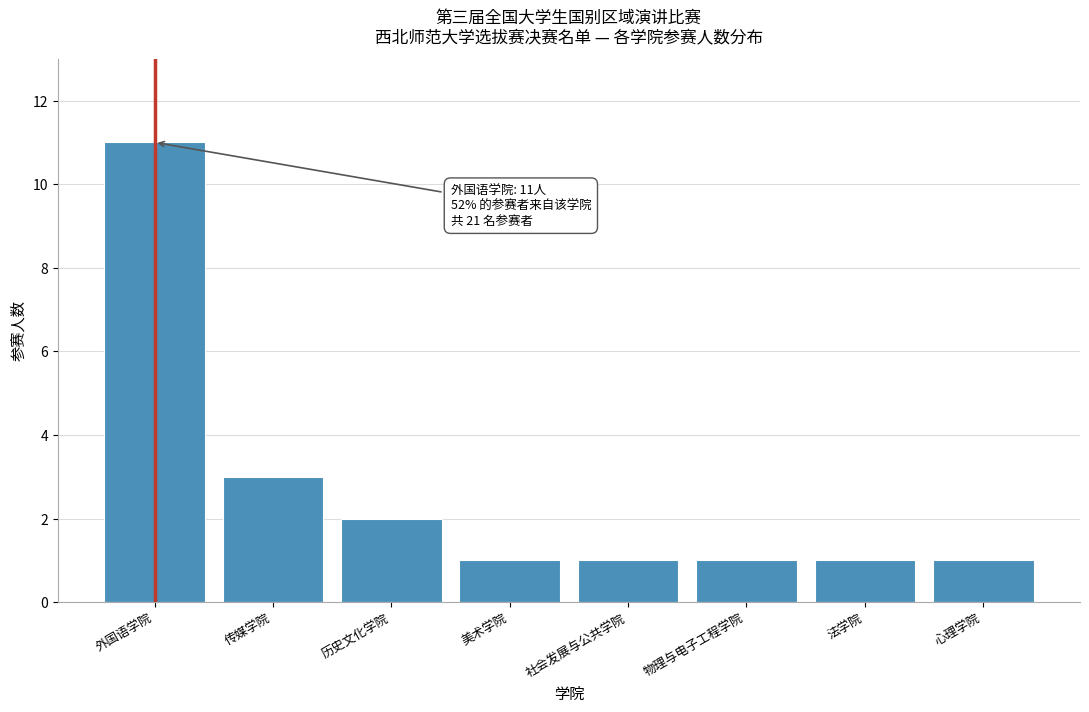

Reading left to right, transcribe all the data shown in this chart.

外国语学院=11	传媒学院=3	历史文化学院=2	美术学院=1	社会发展与公共学院=1	物理与电子工程学院=1	法学院=1	心理学院=1